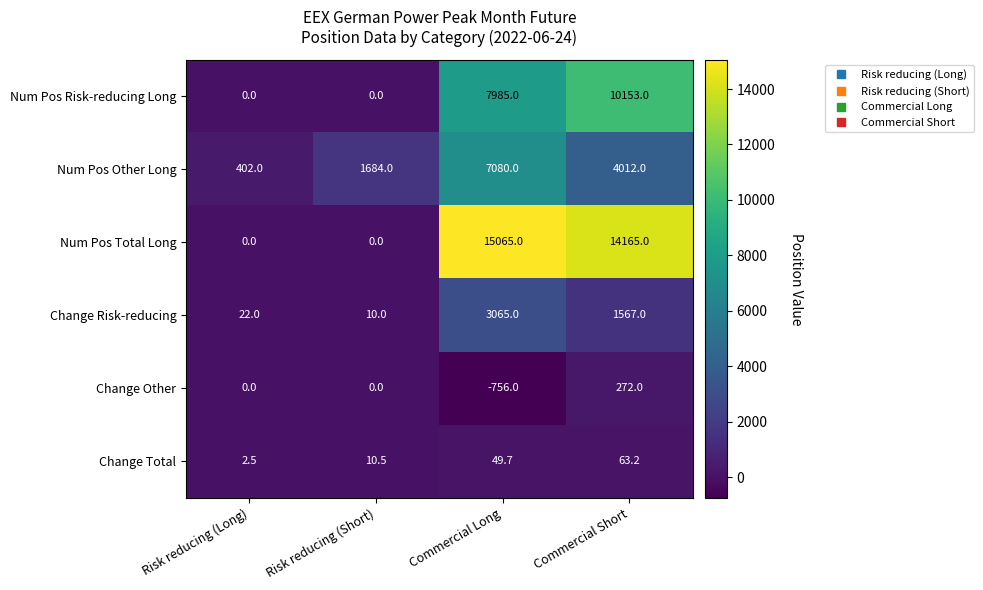

What is the total value across all series at Commercial Long?

32488.7